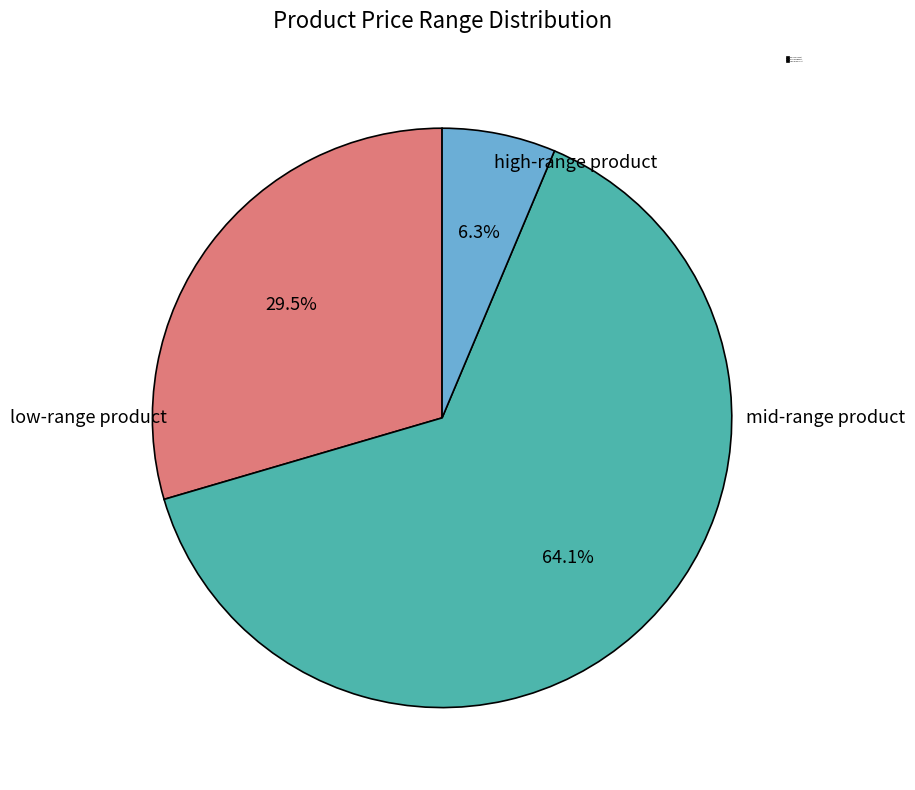

Rank the categories by value from lowest to highest.

high-range product, low-range product, mid-range product